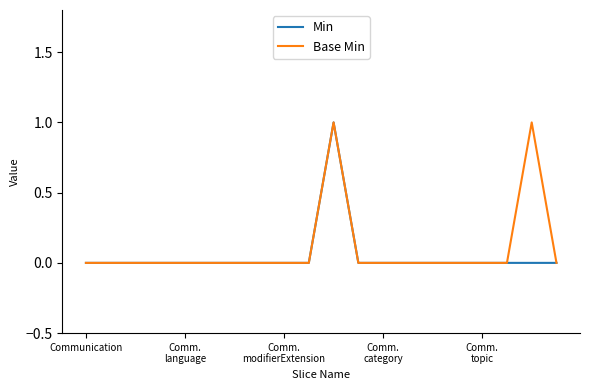

What is the sum of all Min values?

1